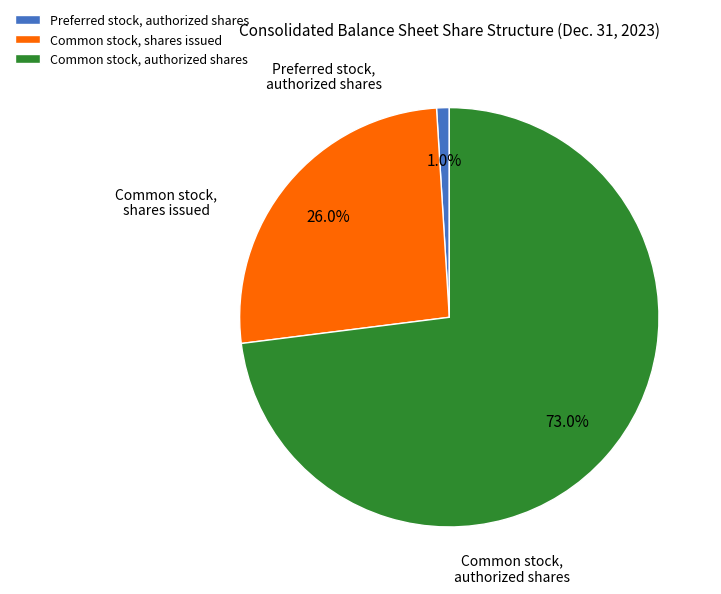

The Preferred stock, authorized shares slice represents 13% of the pie. True or false?

False